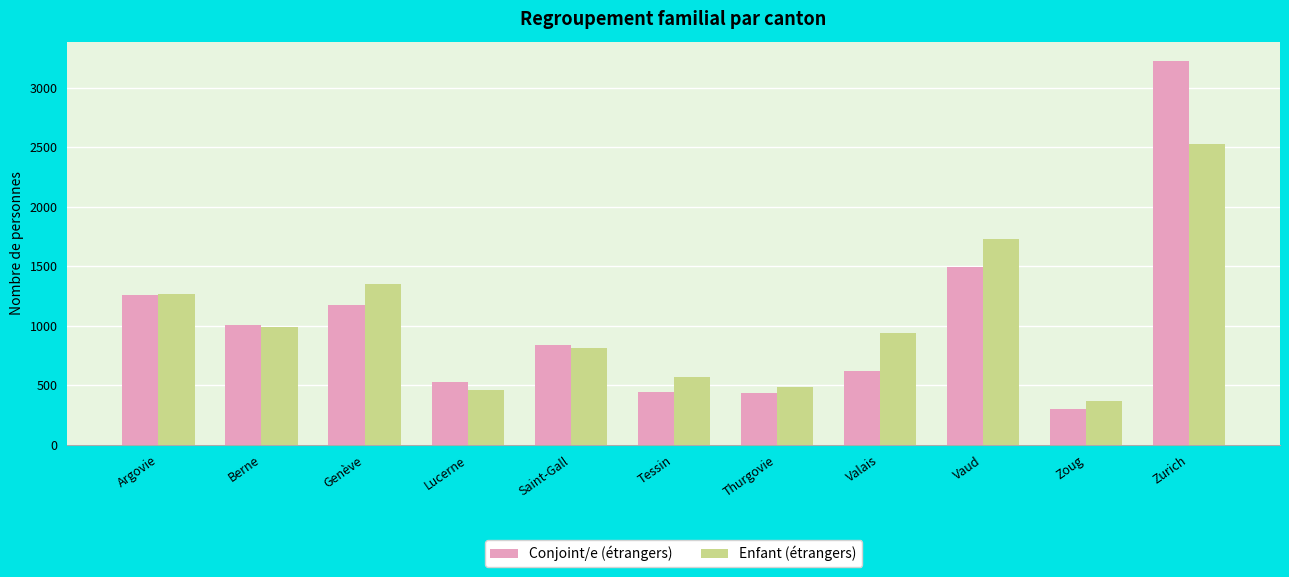

Count the number of categories in the chart.

11